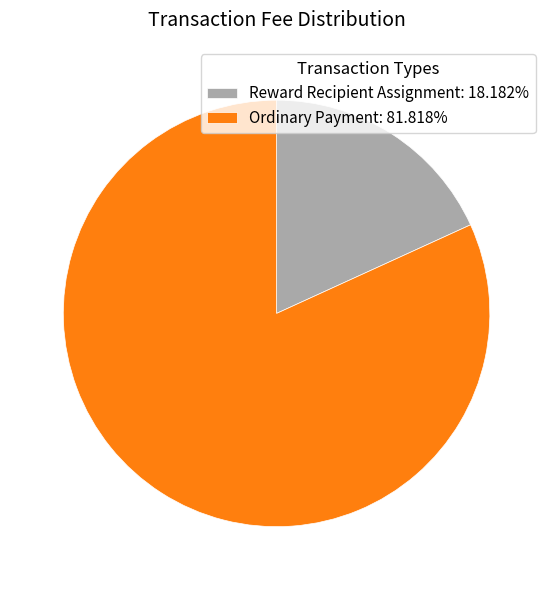

Which slice is the largest?

Ordinary Payment